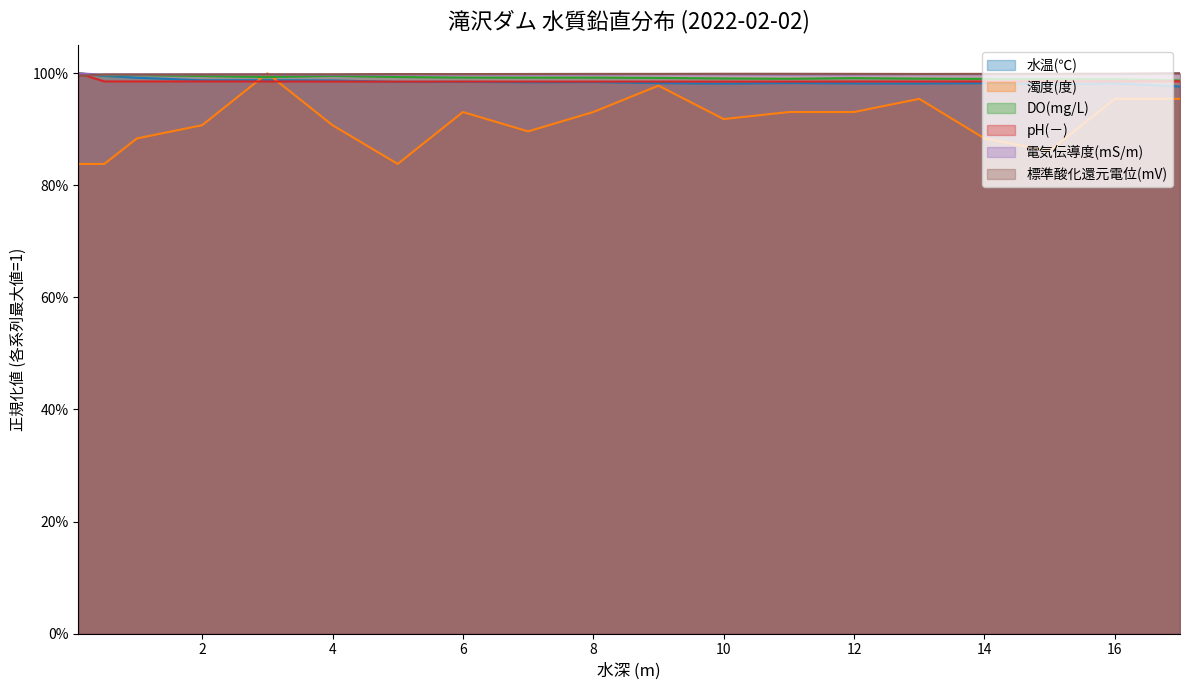

Reading left to right, list all the values displayed in this chart.

水温(℃): 0.1=1.0	0.5=1.0	1=1.0	2=1.0	3=1.0	4=1.0	5=1.0	6=1.0	7=1.0	8=1.0	9=1.0	10=1.0	11=1.0	12=1.0	13=1.0	14=1.0	15=1.0	16=1.0	17=1.0
濁度(度): 0.1=0.8	0.5=0.8	1=0.9	2=0.9	3=1.0	4=0.9	5=0.8	6=0.9	7=0.9	8=0.9	9=1.0	10=0.9	11=0.9	12=0.9	13=1.0	14=0.9	15=0.9	16=1.0	17=1.0
DO(mg/L): 0.1=1.0	0.5=1.0	1=1.0	2=1.0	3=1.0	4=1.0	5=1.0	6=1.0	7=1.0	8=1.0	9=1.0	10=1.0	11=1.0	12=1.0	13=1.0	14=1.0	15=1.0	16=1.0	17=1.0
pH(－): 0.1=1.0	0.5=1.0	1=1.0	2=1.0	3=1.0	4=1.0	5=1.0	6=1.0	7=1.0	8=1.0	9=1.0	10=1.0	11=1.0	12=1.0	13=1.0	14=1.0	15=1.0	16=1.0	17=1.0
電気伝導度(mS/m): 0.1=1.0	0.5=1.0	1=1.0	2=1.0	3=1.0	4=1.0	5=1.0	6=1.0	7=1.0	8=1.0	9=1.0	10=1.0	11=1.0	12=1.0	13=1.0	14=1.0	15=1.0	16=1.0	17=1.0
標準酸化還元電位(mV): 0.1=1.0	0.5=1.0	1=1.0	2=1.0	3=1.0	4=1.0	5=1.0	6=1.0	7=1.0	8=1.0	9=1.0	10=1.0	11=1.0	12=1.0	13=1.0	14=1.0	15=1.0	16=1.0	17=1.0